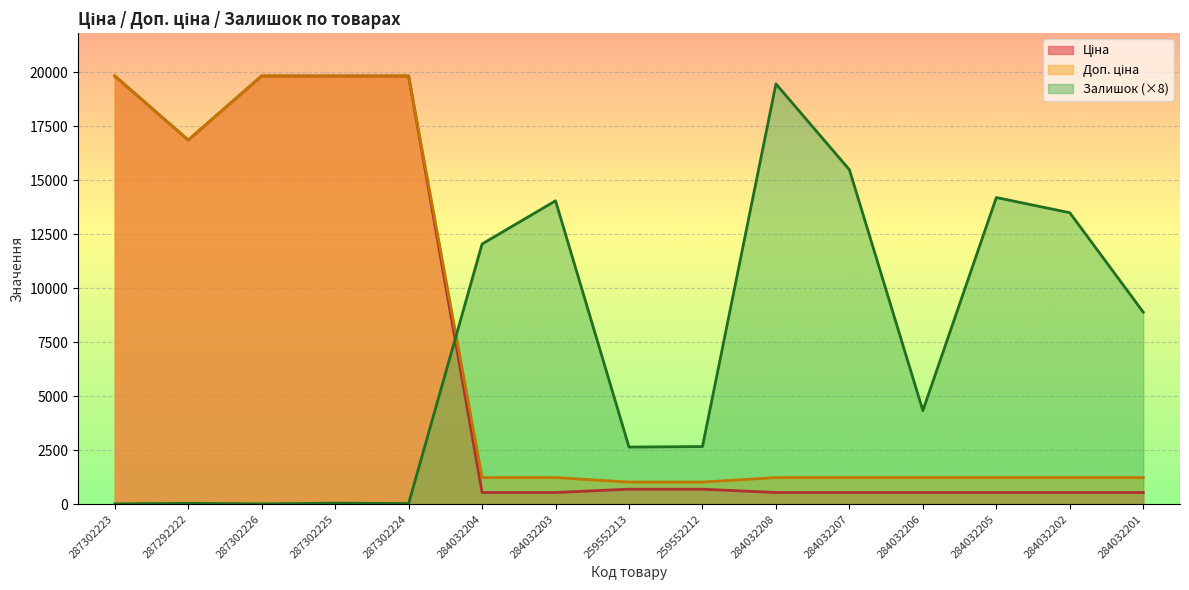

How many data points does each series have?

15